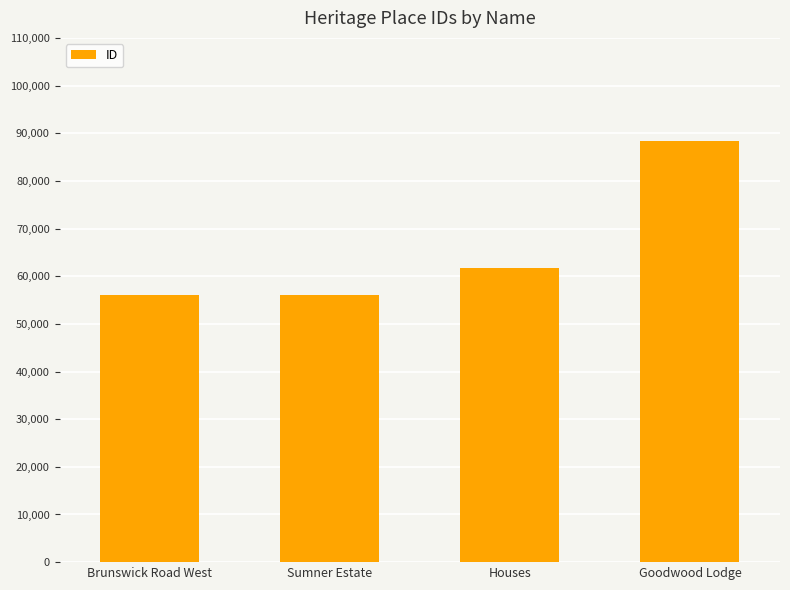

At which label is the value closest to 72219?

Houses